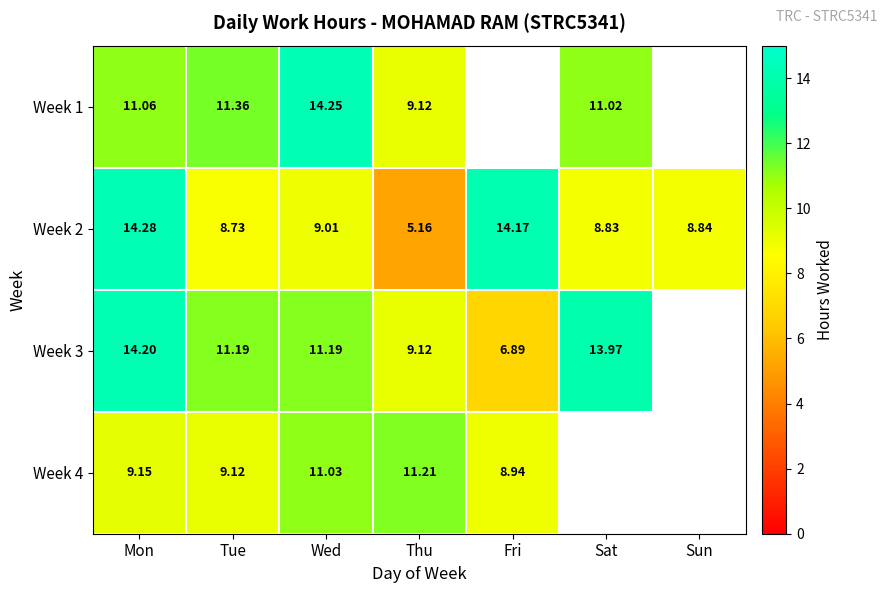

At which label does Week 2 first exceed 8?

Mon